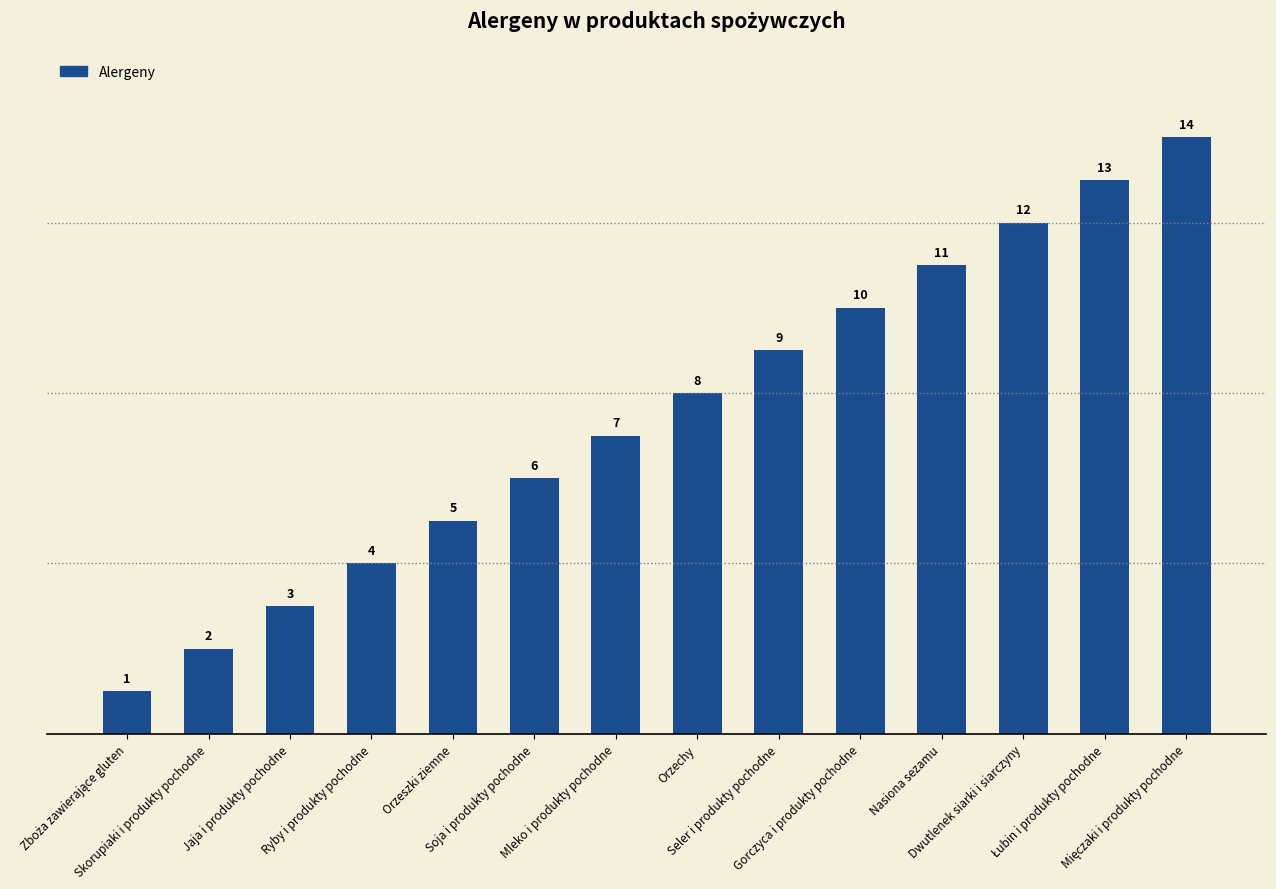

What is the value of the 10th bar from the left?

10